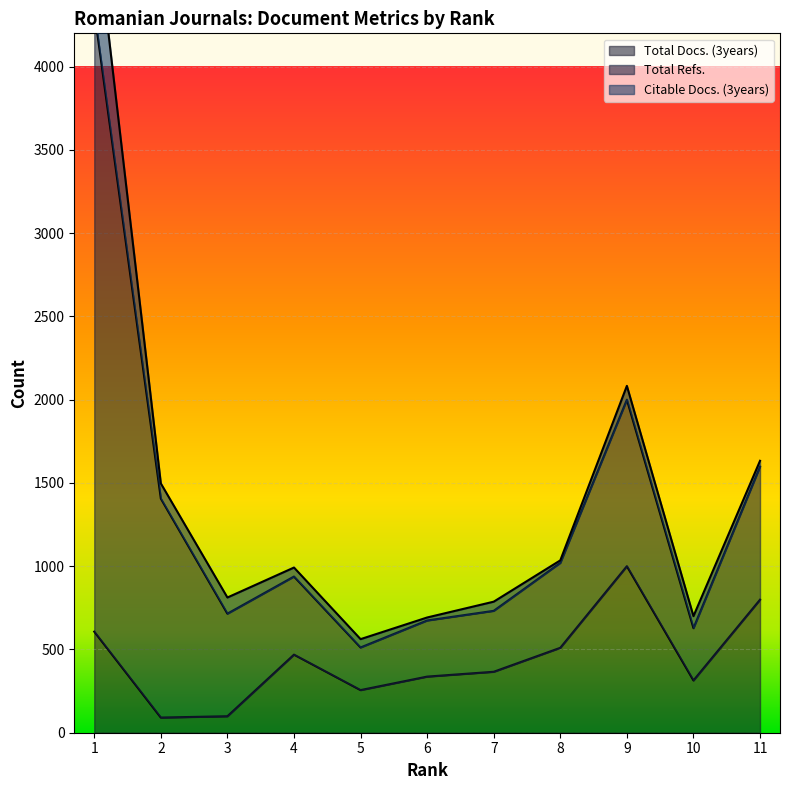

What are all the series names shown in the legend?

Total Docs. (3years), Total Refs., Citable Docs. (3years)